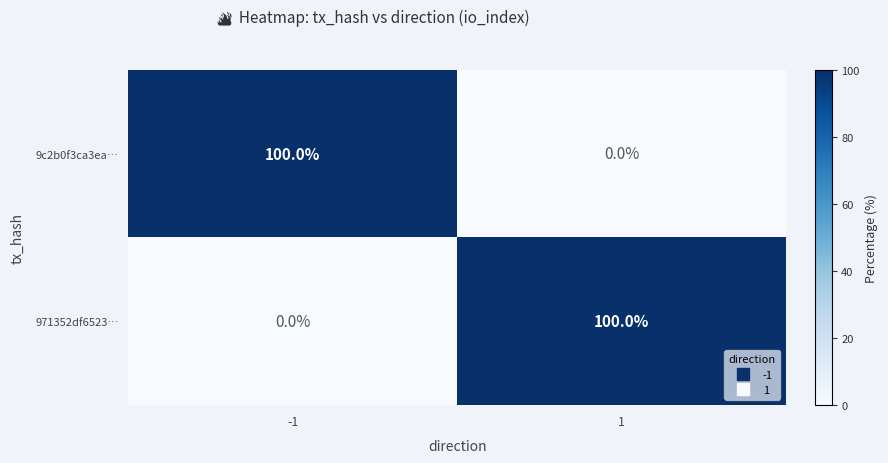

List the labels in order of 9c2b0f3ca3ea… value, largest first.

-1, 1